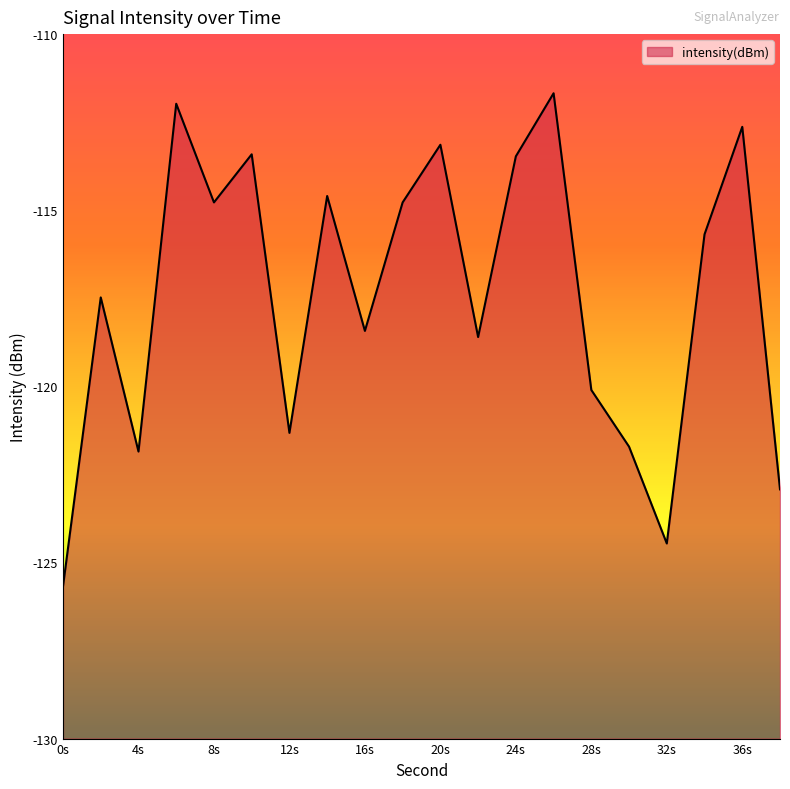

List the labels in order of value, largest first.

26, 6, 36, 20, 10, 24, 14, 8, 18, 34, 2, 16, 22, 28, 12, 30, 4, 38, 32, 0